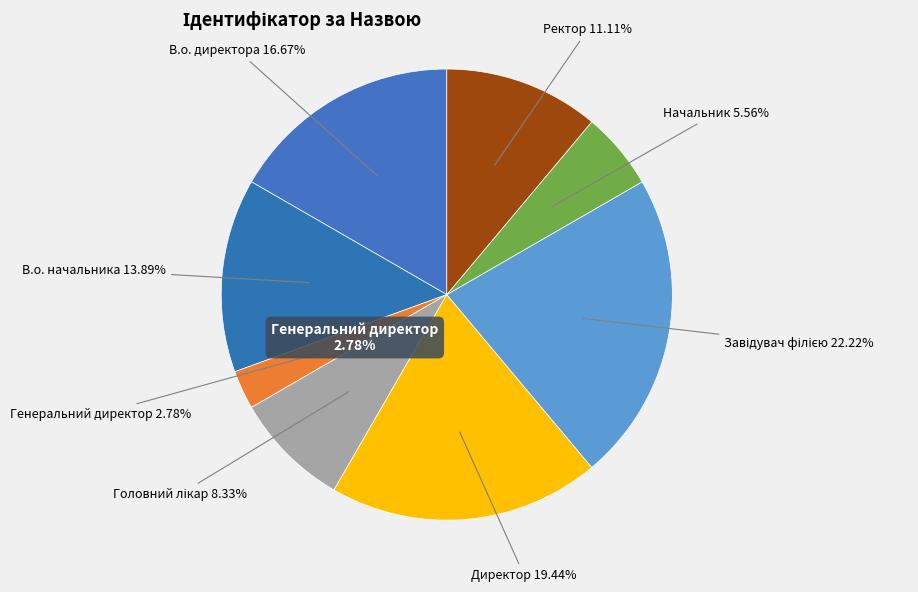

To the nearest percent, what is the average slice percentage?

12%